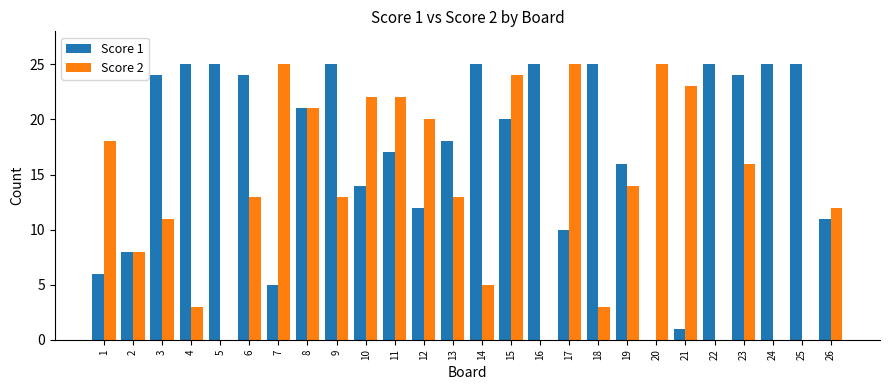

What is the sum of all Score 1 values?

456